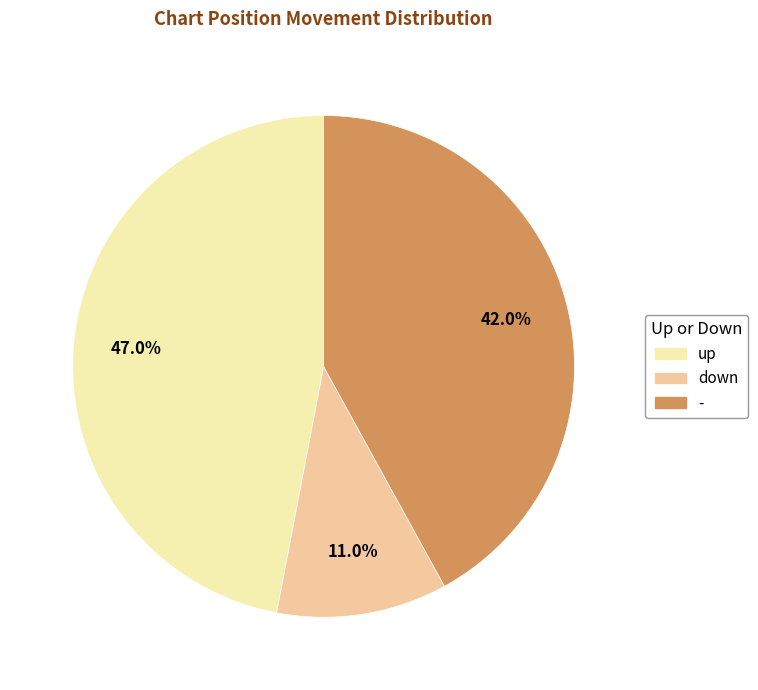

Which has a higher value, down or -?

-